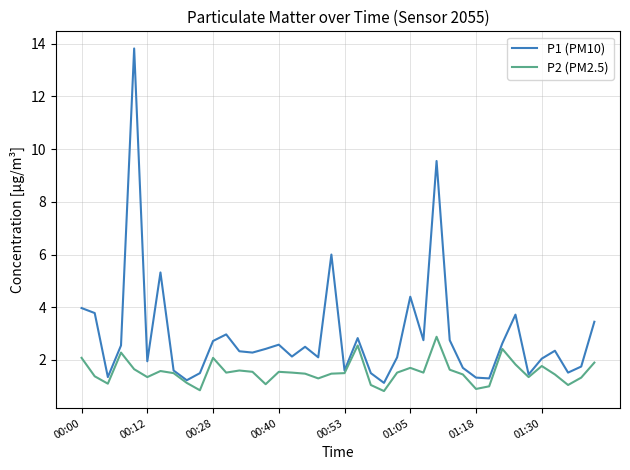

What is the maximum value for P1 (PM10)?

13.8